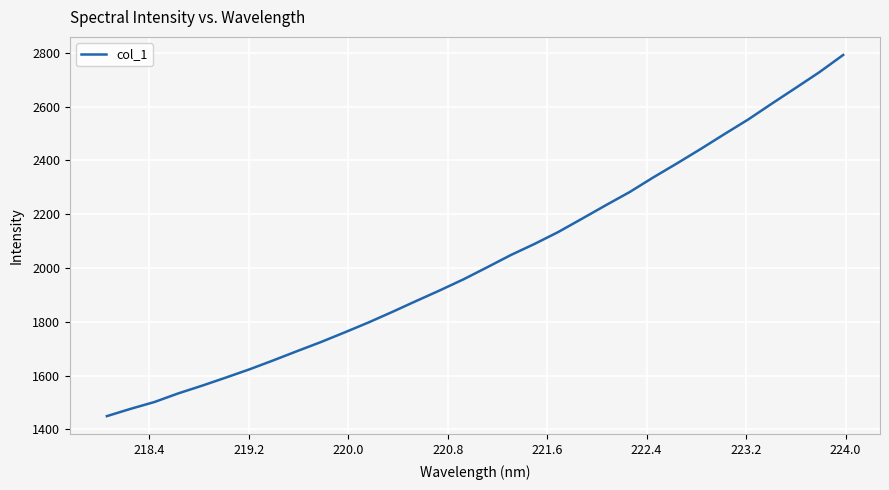

What is the difference between the maximum and minimum values?

1343.5